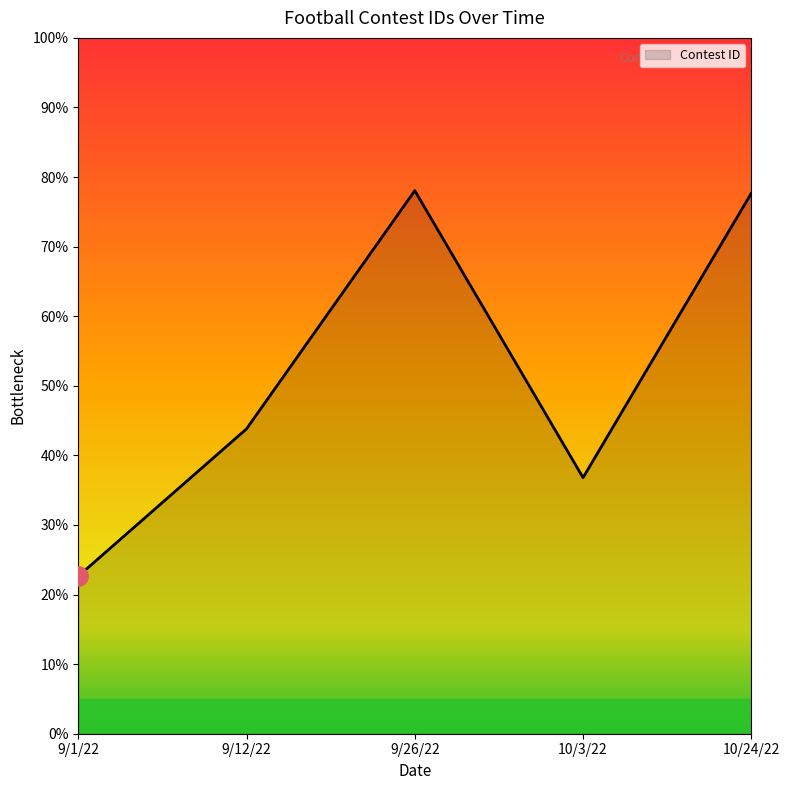

Does the chart have visible grid lines?

No